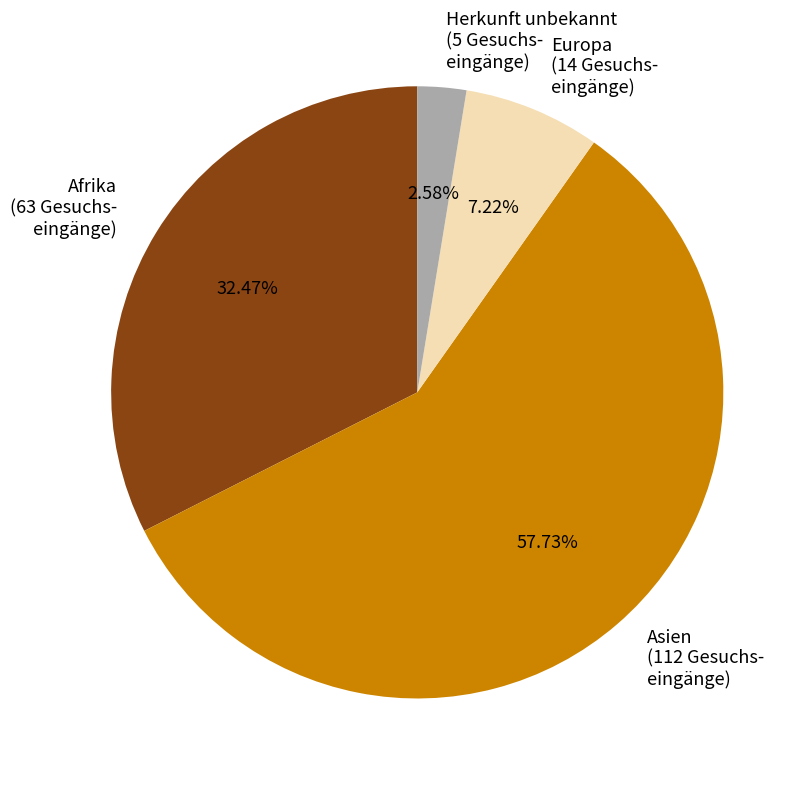

Is there a majority slice in this chart?

Yes